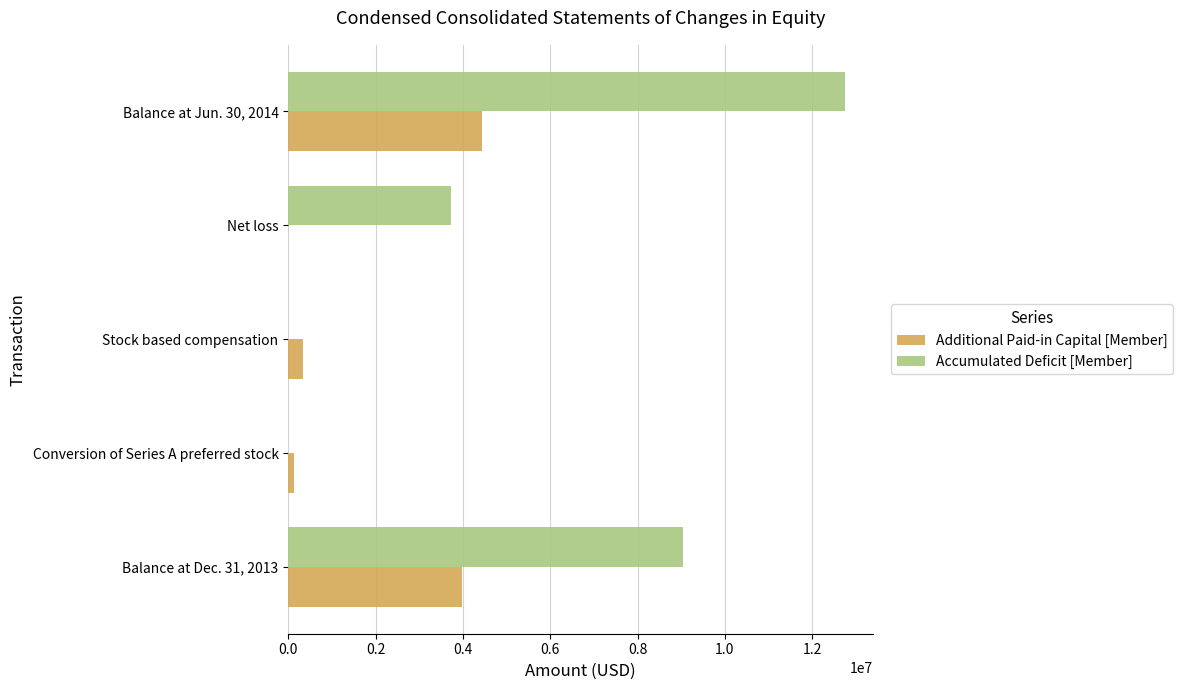

At which category is the sum across all series the highest?

Balance at Jun. 30, 2014